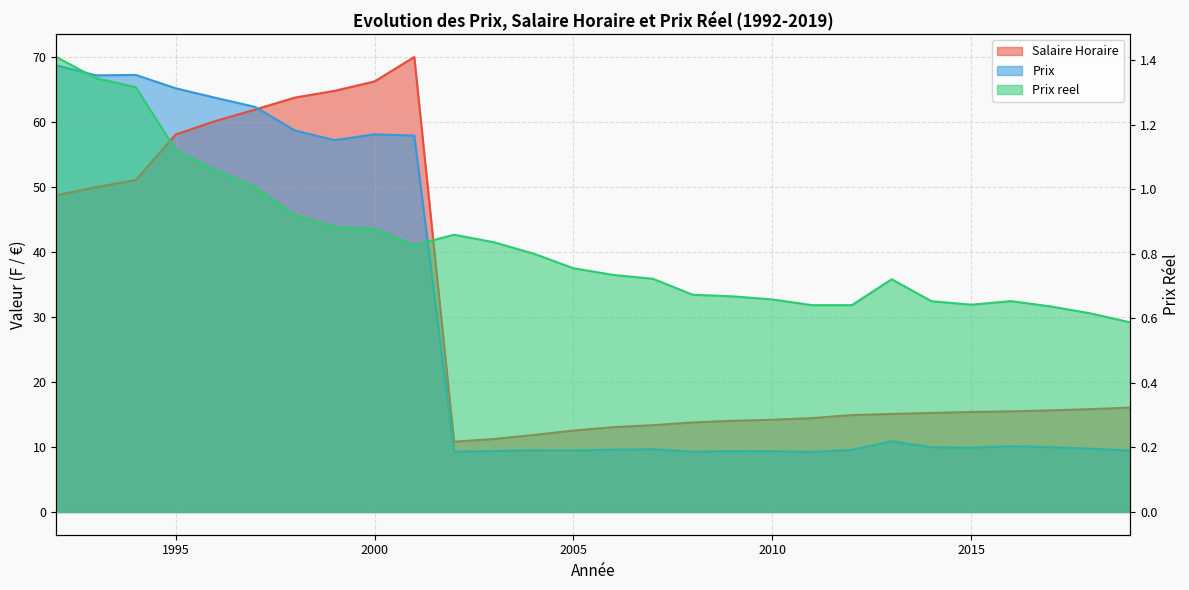

How many values in the Salaire Horaire series exceed 15?

17